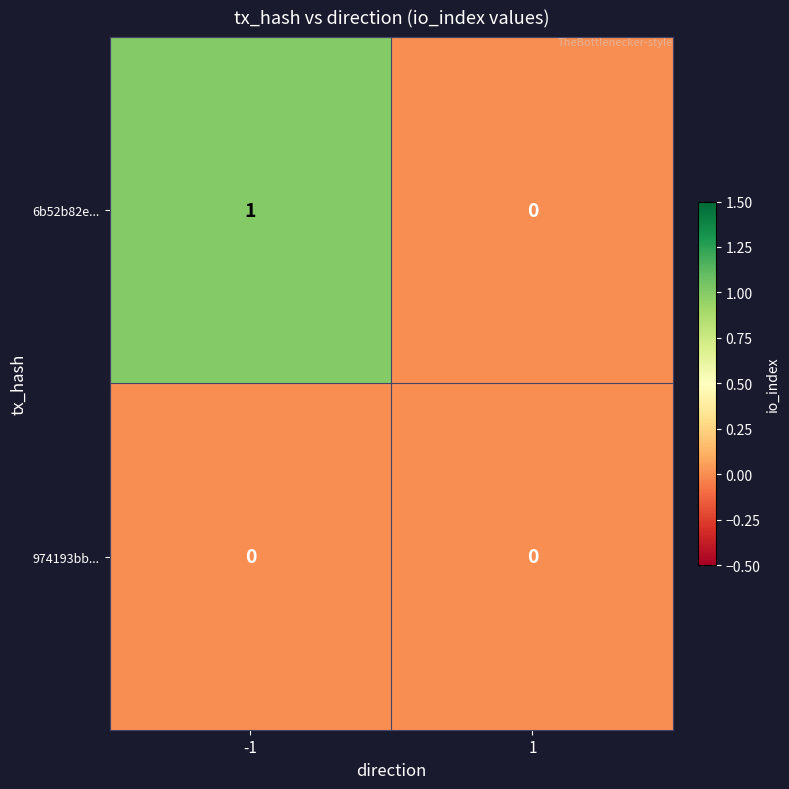

Is the value of 6b52b82e... at -1 greater than the value of 974193bb... at -1?

Yes